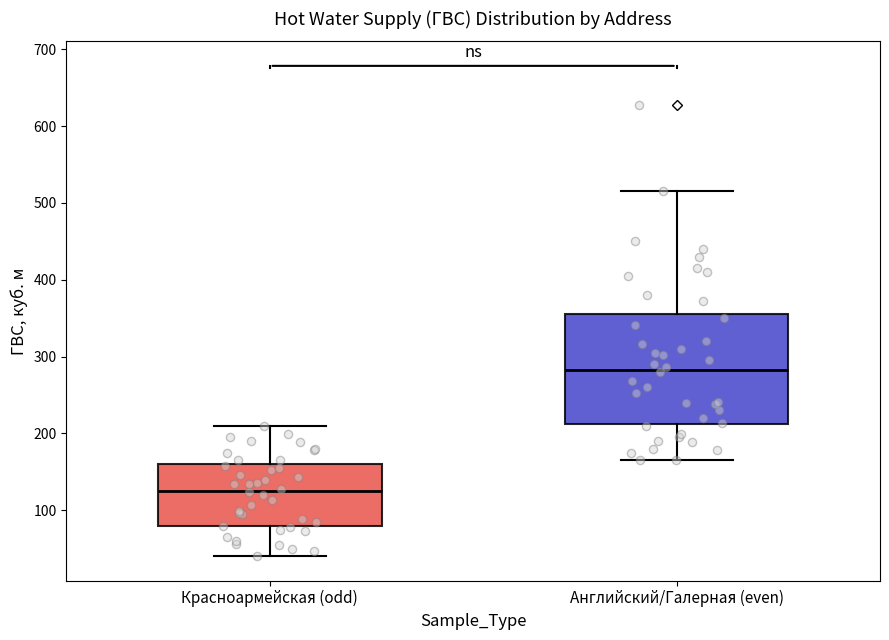

Reading left to right, read every box against the y-axis: the position of its median line, the range the box covers, and the ends of its whiskers. The values are not printed on the chart, so give them approximately, as read against the axis.

Красноармейская (odd): median 130, box 80 to 160, whiskers 40 to 210
Английский/Галерная (even): median 280, box 210 to 360, whiskers 160 to 520